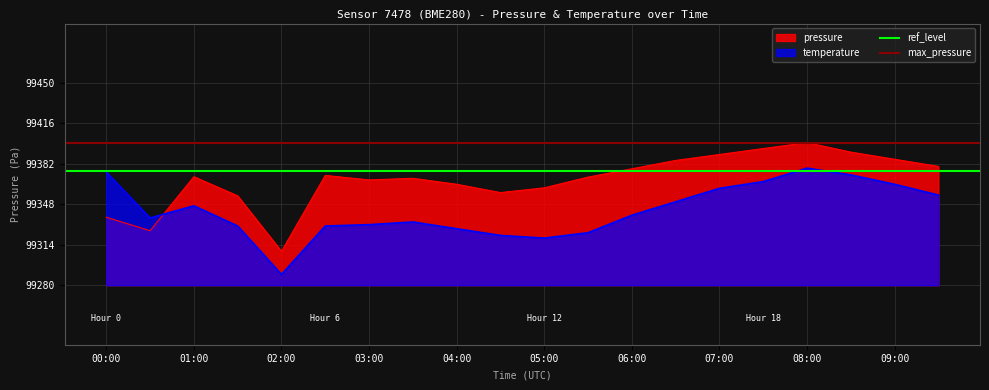

What is the maximum value for max_pressure?

99400.0